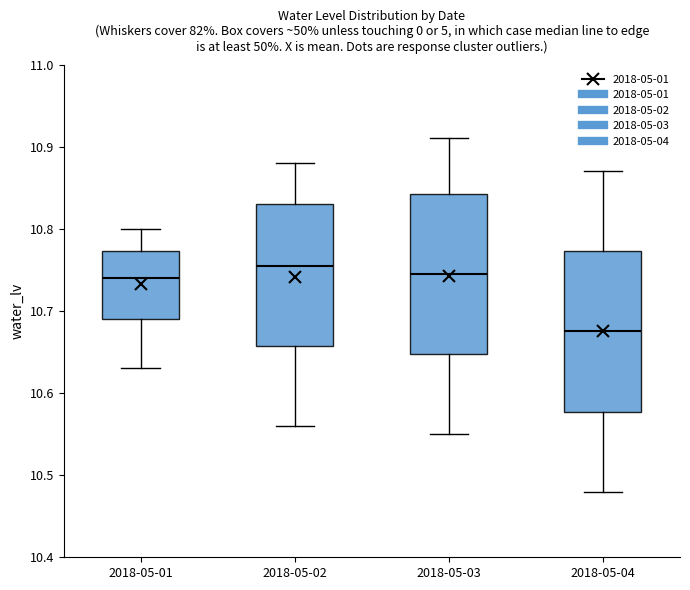

Which box has the lowest median line?

2018-05-04